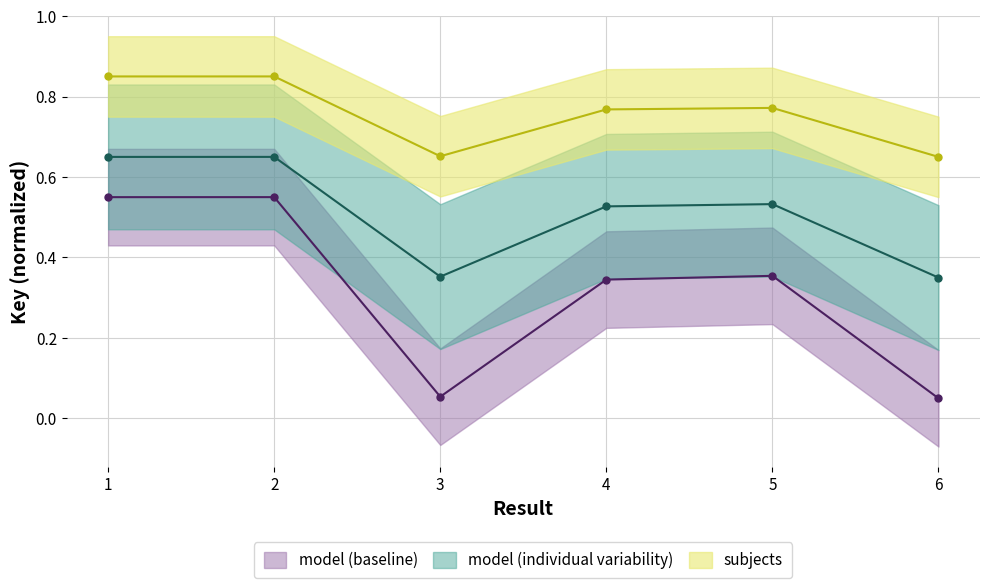

True or false: subjects and model (individual variability) intersect in this chart.

False